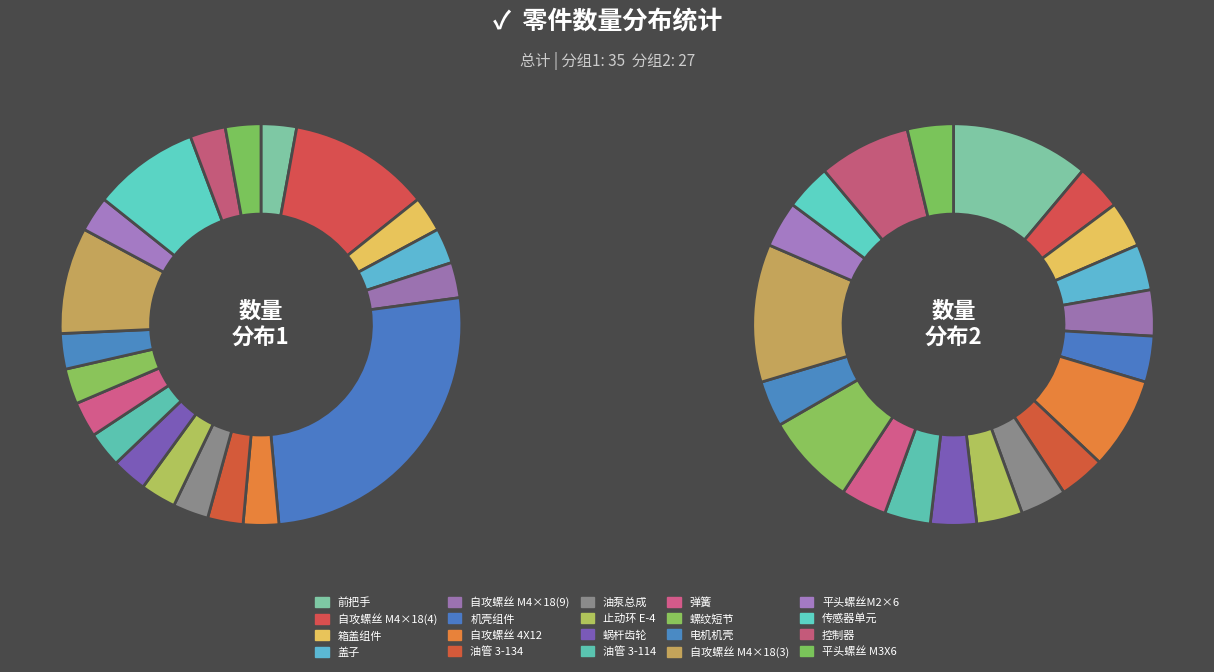

To the nearest percent, what portion does 传感器单元 represent?

9%